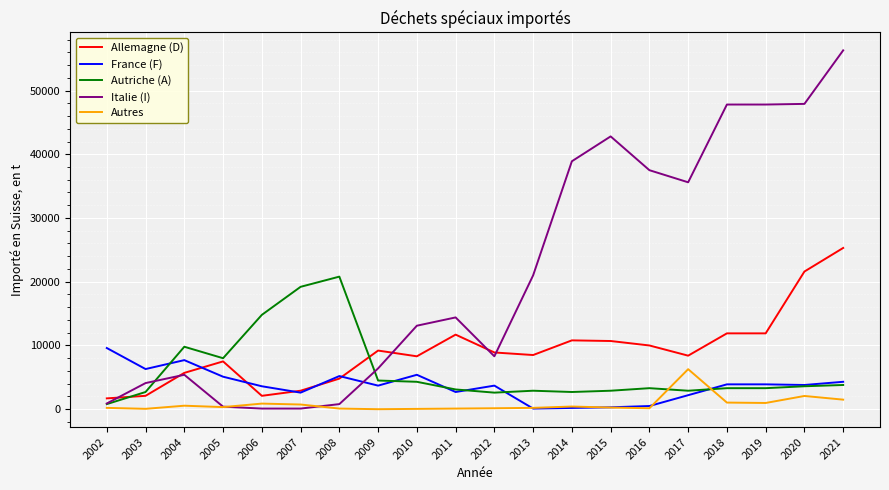

Does the chart display data point markers on the line(s)?

No